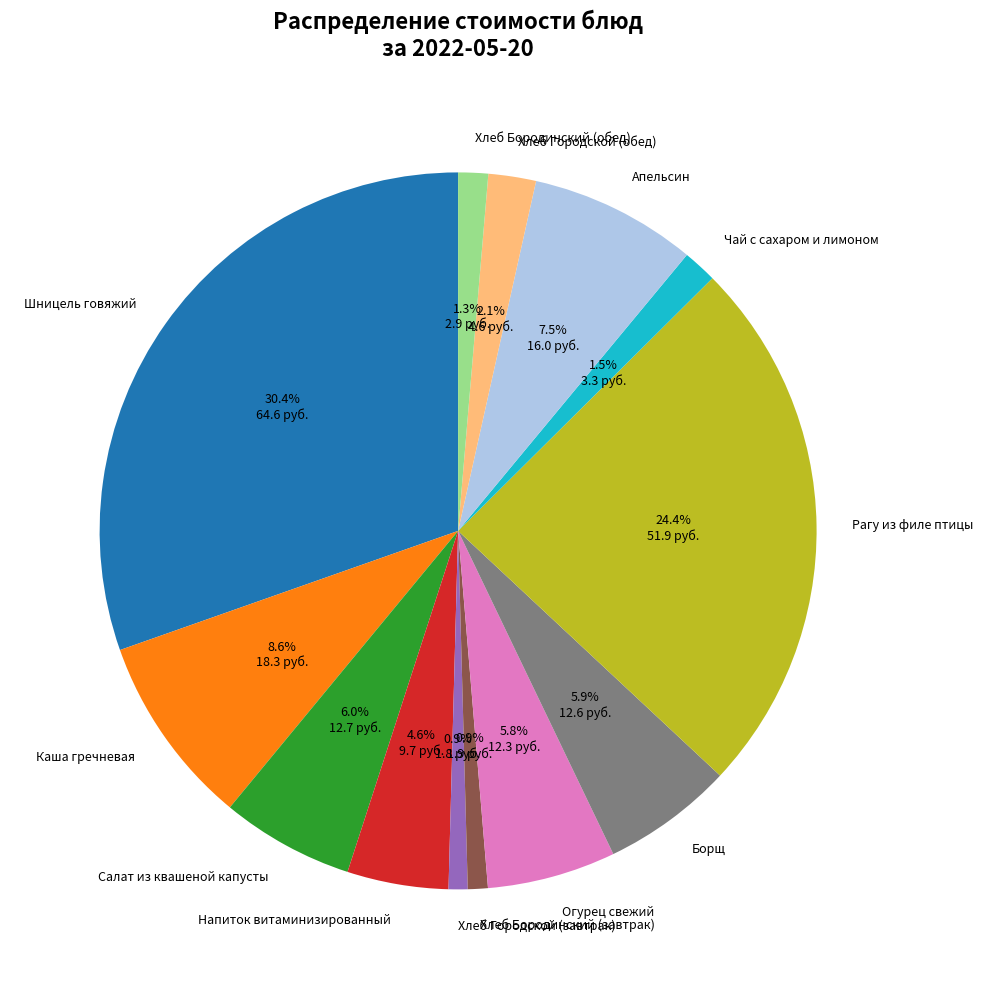

What is the largest slice in the pie chart?

Шницель говяжий